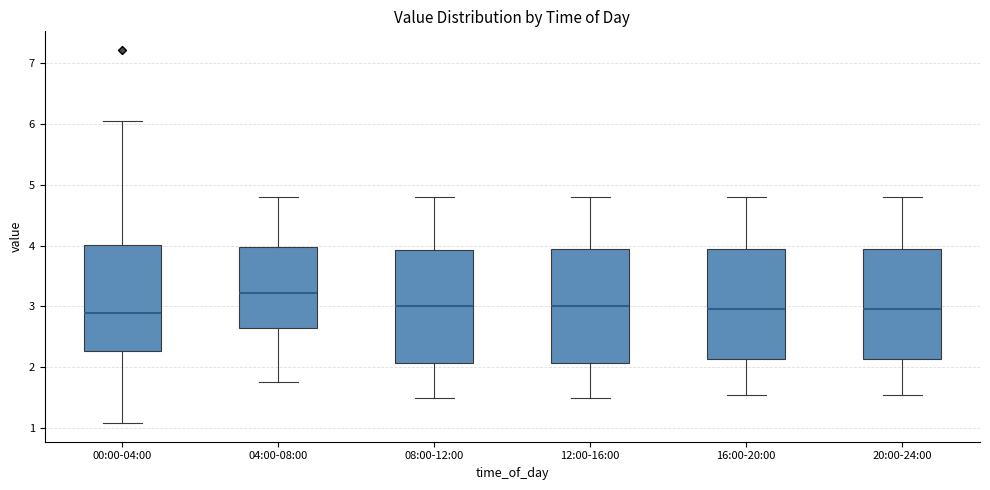

Where does the lower whisker of the box for 12:00-16:00 end on the y-axis? The values are not printed on the chart, so give them approximately, as read against the axis.

1.5